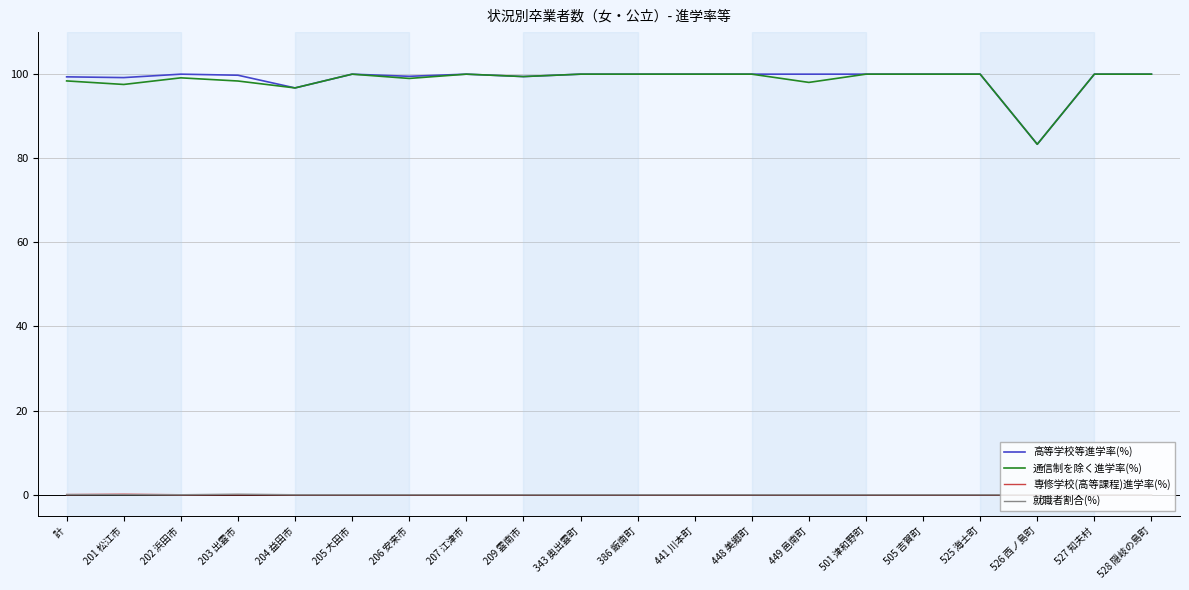

What are all the series names shown in the legend?

高等学校等進学率(%), 通信制を除く進学率(%), 専修学校(高等課程)進学率(%), 就職者割合(%)